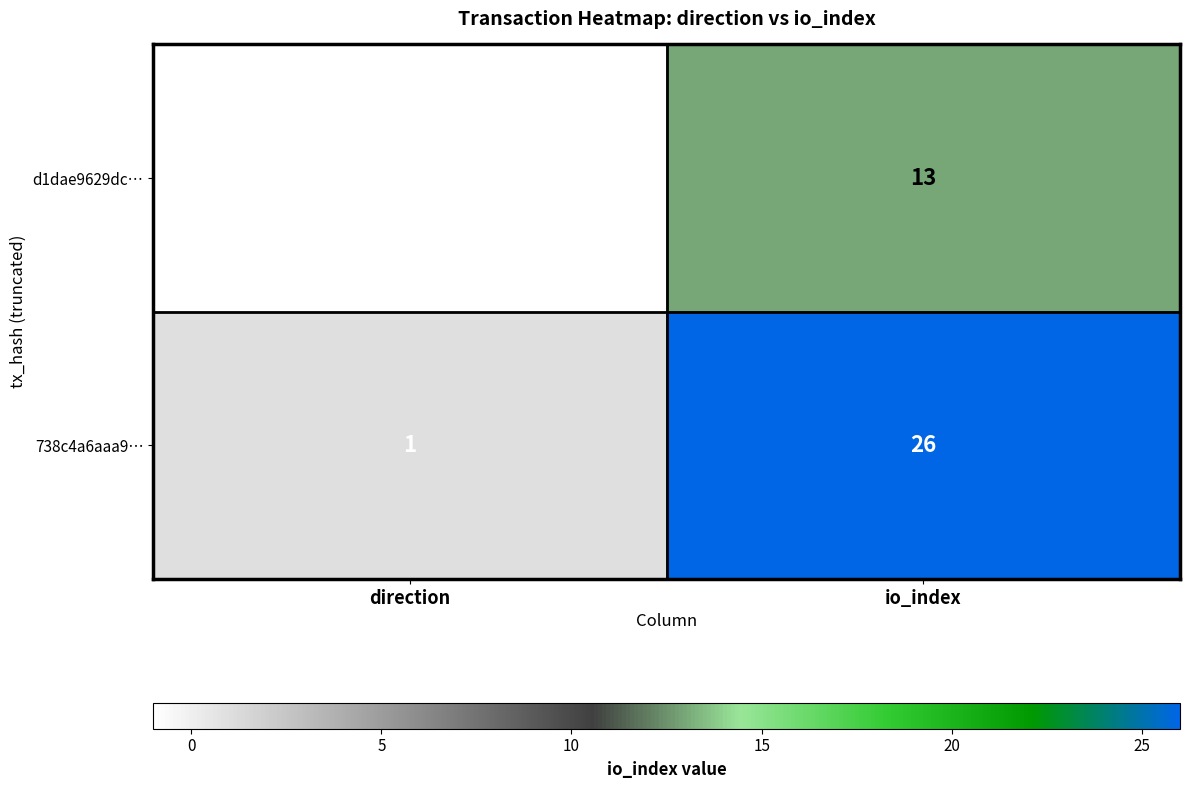

How many values in d1dae9629dc… are above zero?

1